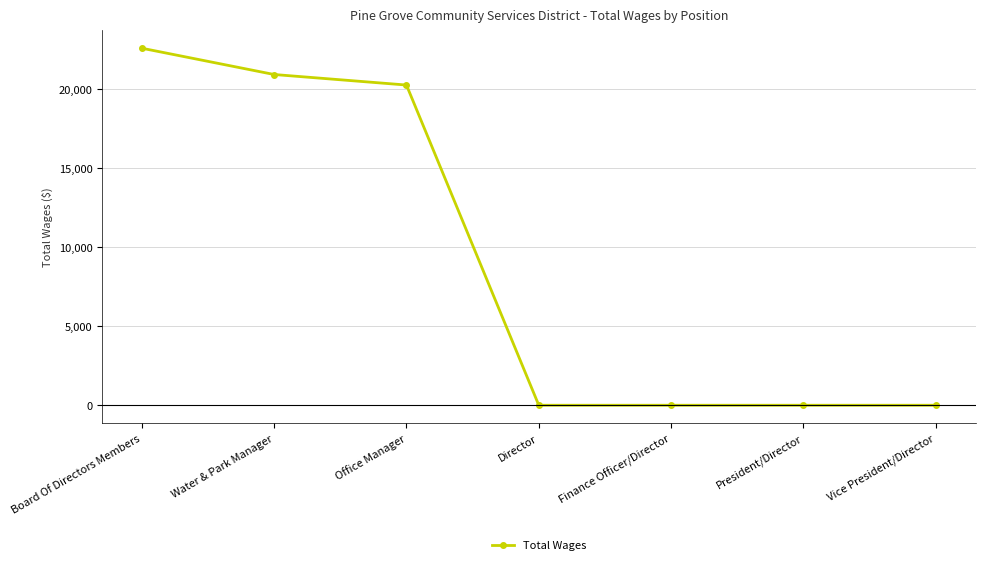

Reading right to left, list all the values displayed in this chart.

Vice President/Director=0	President/Director=0	Finance Officer/Director=0	Director=0	Office Manager=20246	Water & Park Manager=20912	Board Of Directors Members=22575